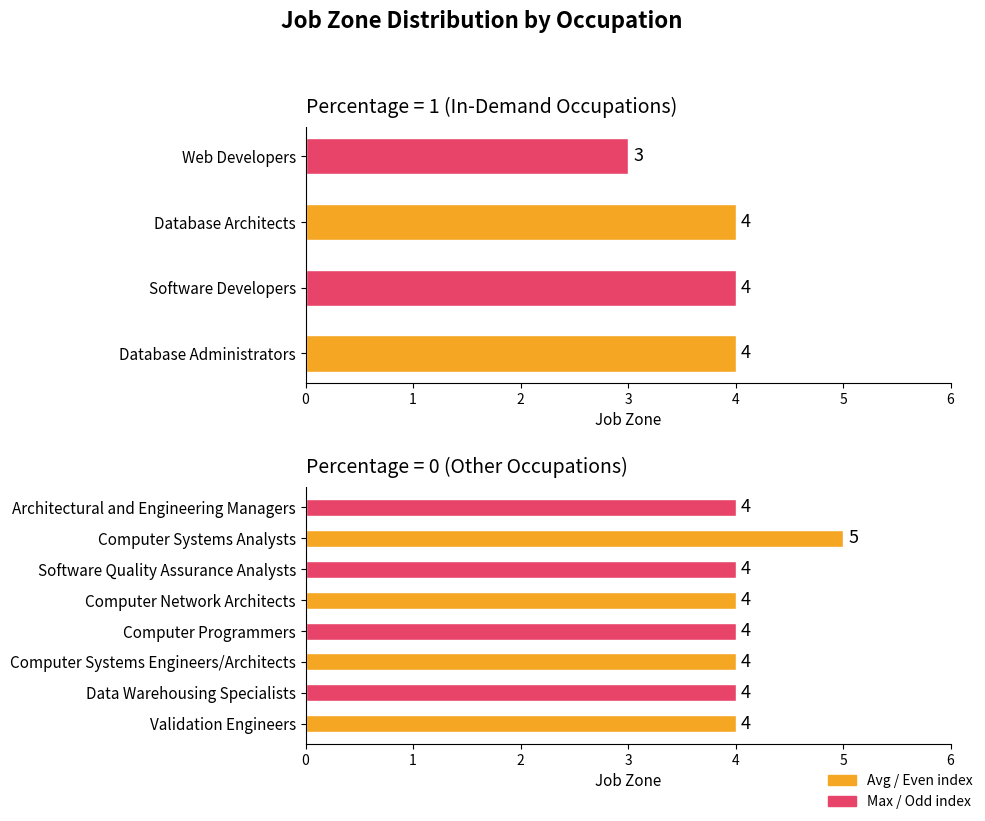

What is the value of the 7th bar from the left?

5